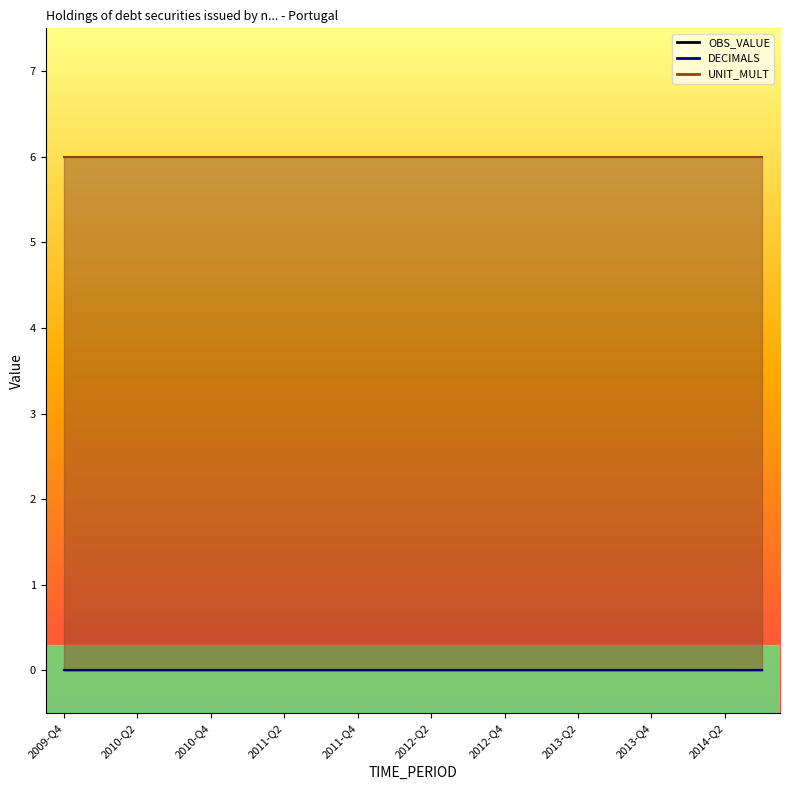

Which series changed the most between 2011-Q1 and 2012-Q2?

OBS_VALUE